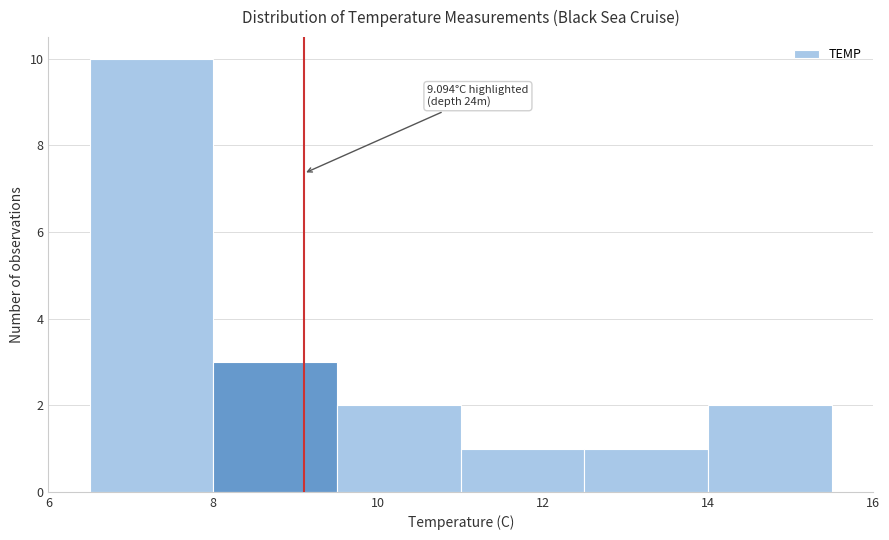

Which range on the x-axis has the tallest bar?

6.5 to 8.0